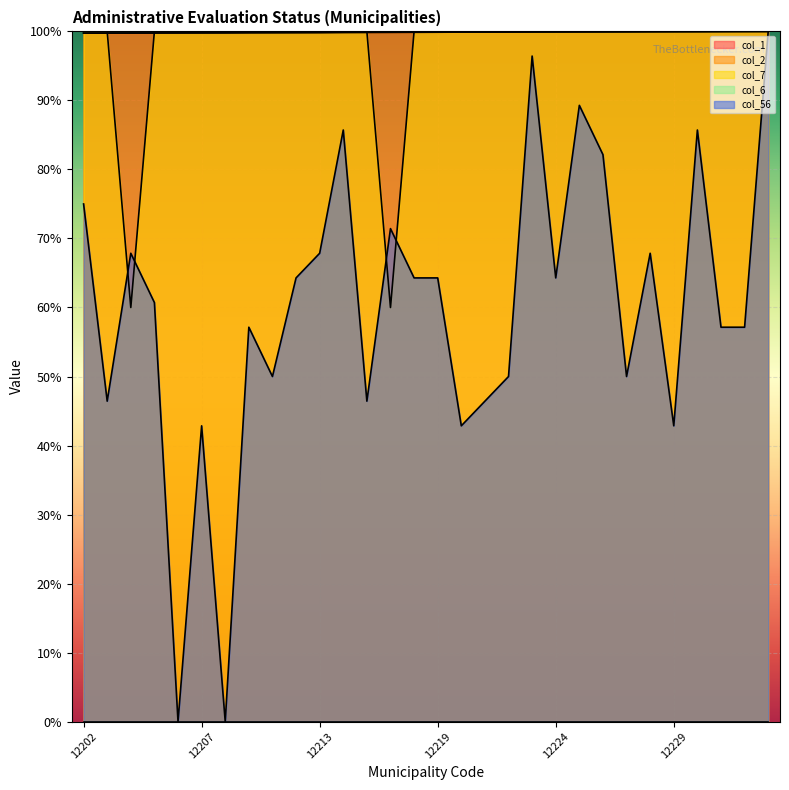

True or false: col_2 has more than 2 points higher than both neighbors.

False